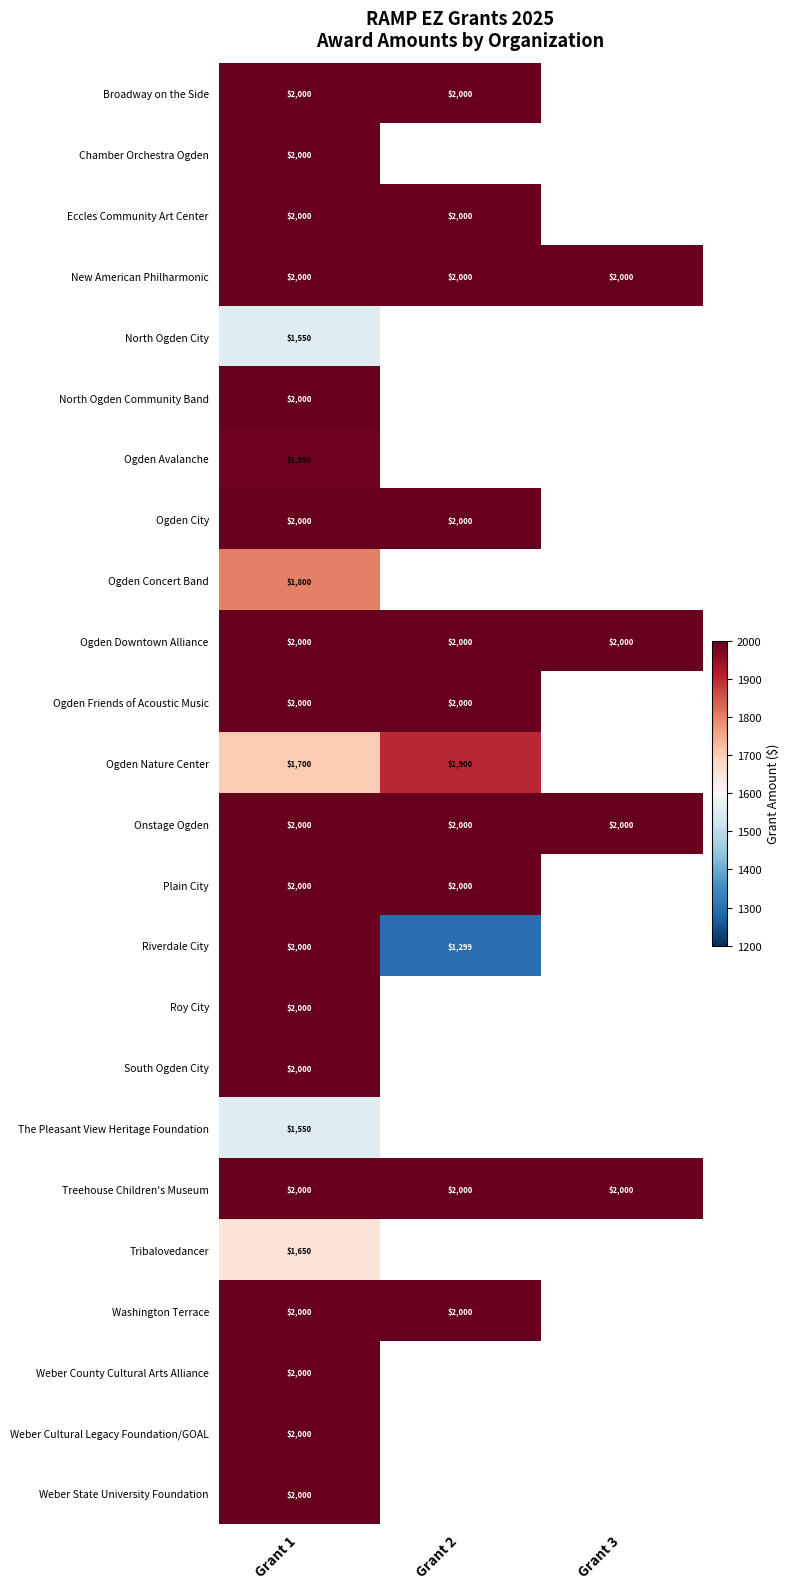

What is the sum of the Washington Terrace values at Grant 2 and Grant 1?

4000